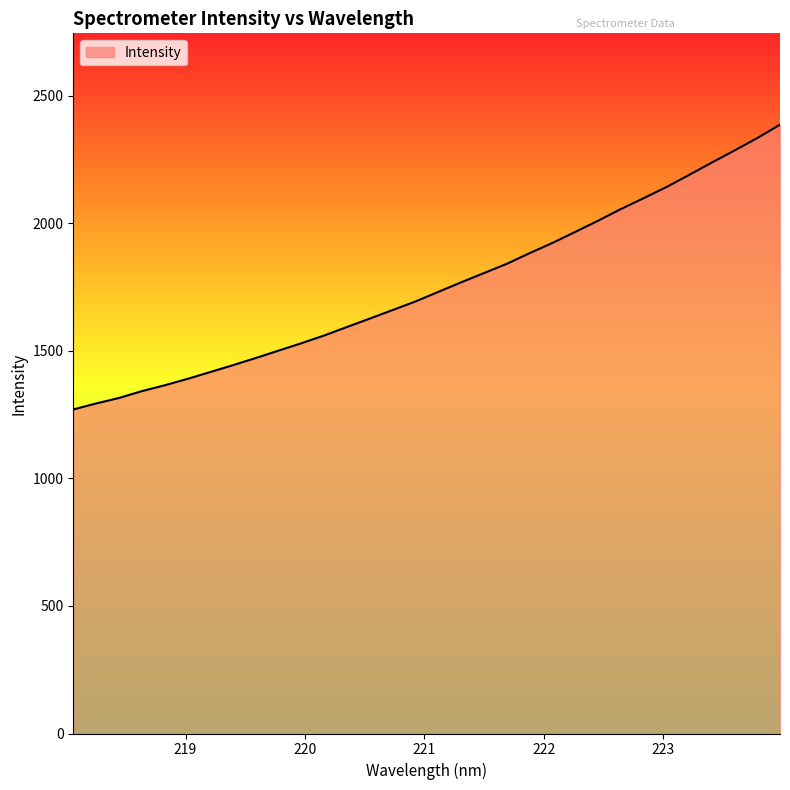

What is the maximum value shown in the chart?

2387.5